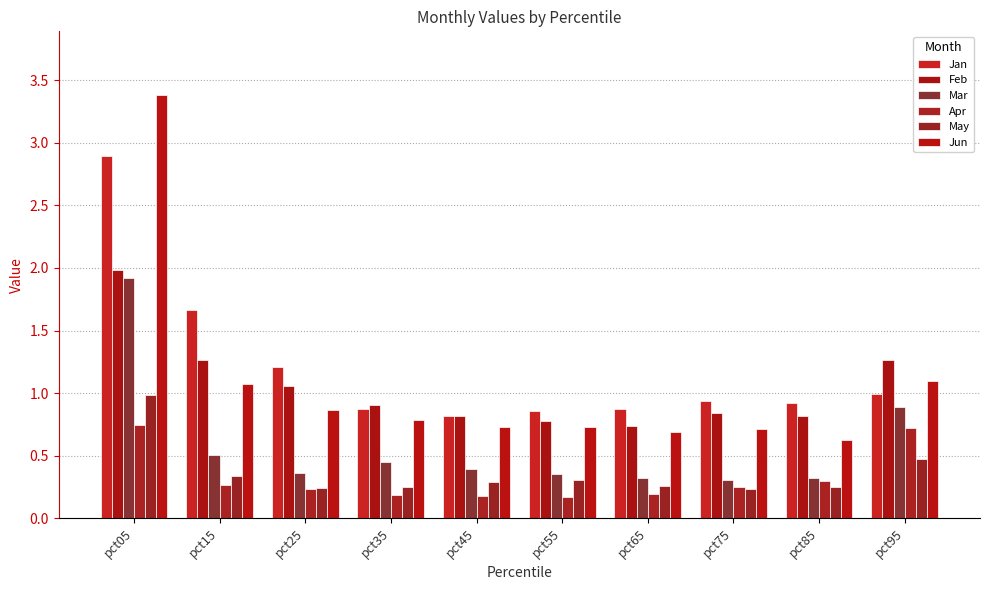

What is the sum of all Apr values?

3.2